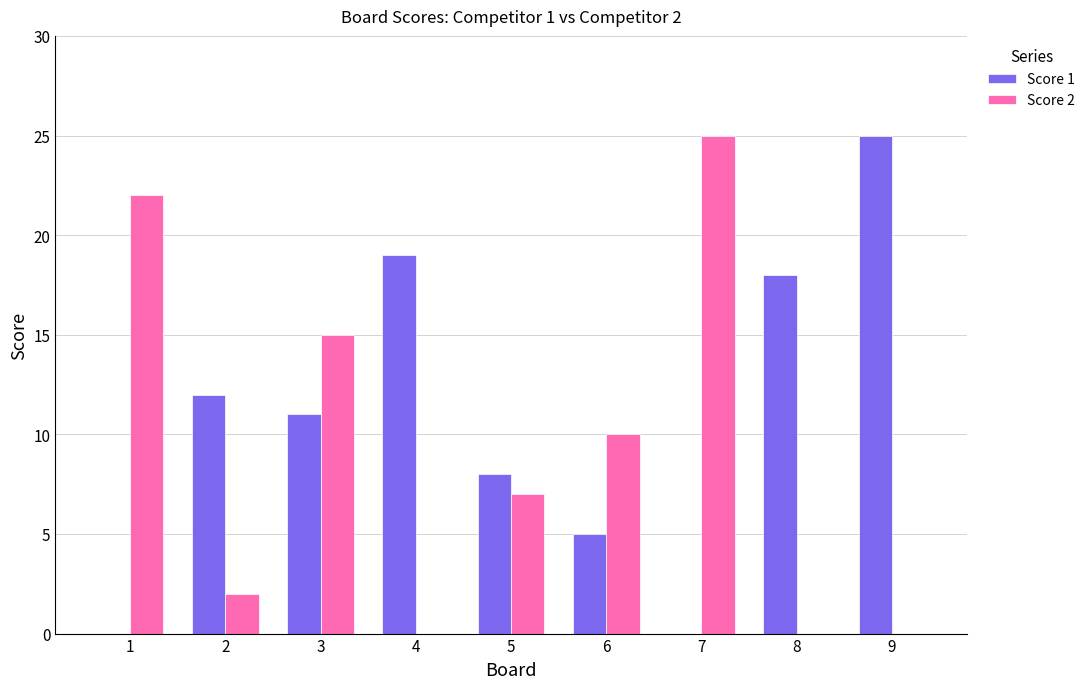

Where is Score 2 nearest to the value 12?

6